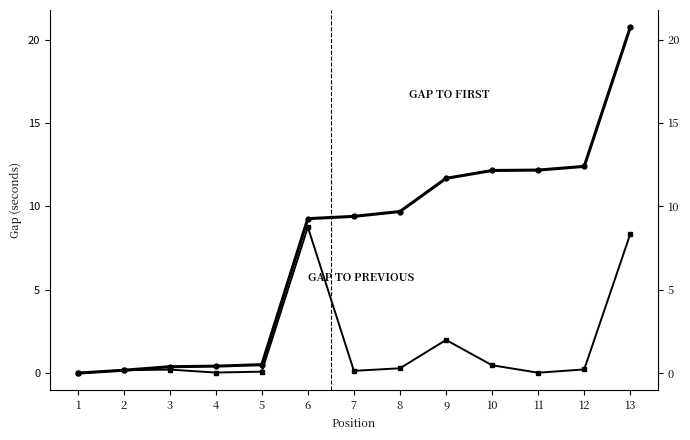

How many series are shown in this chart?

2